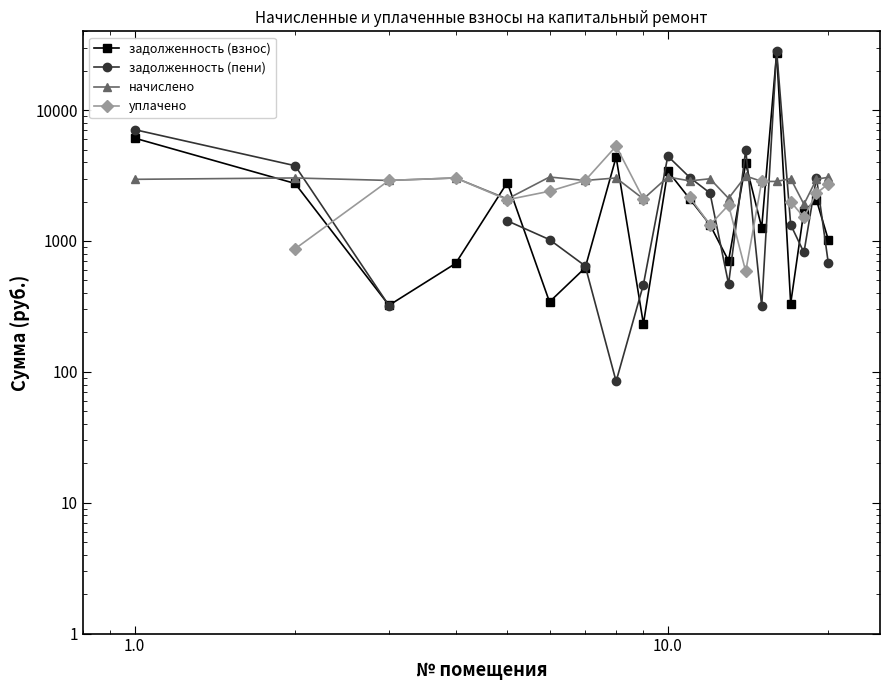

Between 8 and 9, which is larger?

9